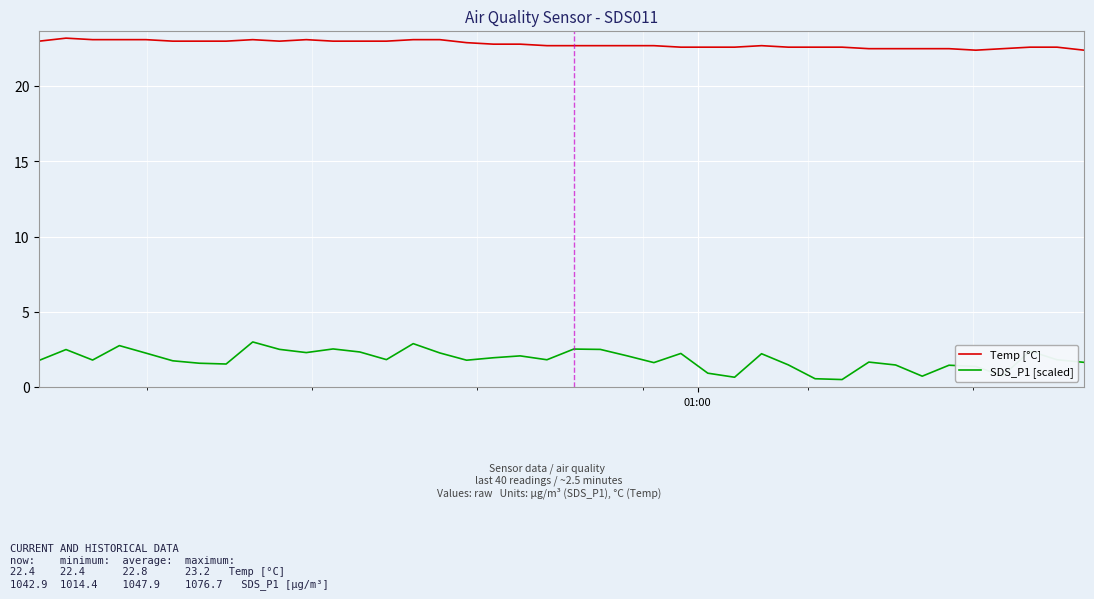

What is the difference between the maximum and minimum values in the SDS_P1 [scaled] series?

2.5